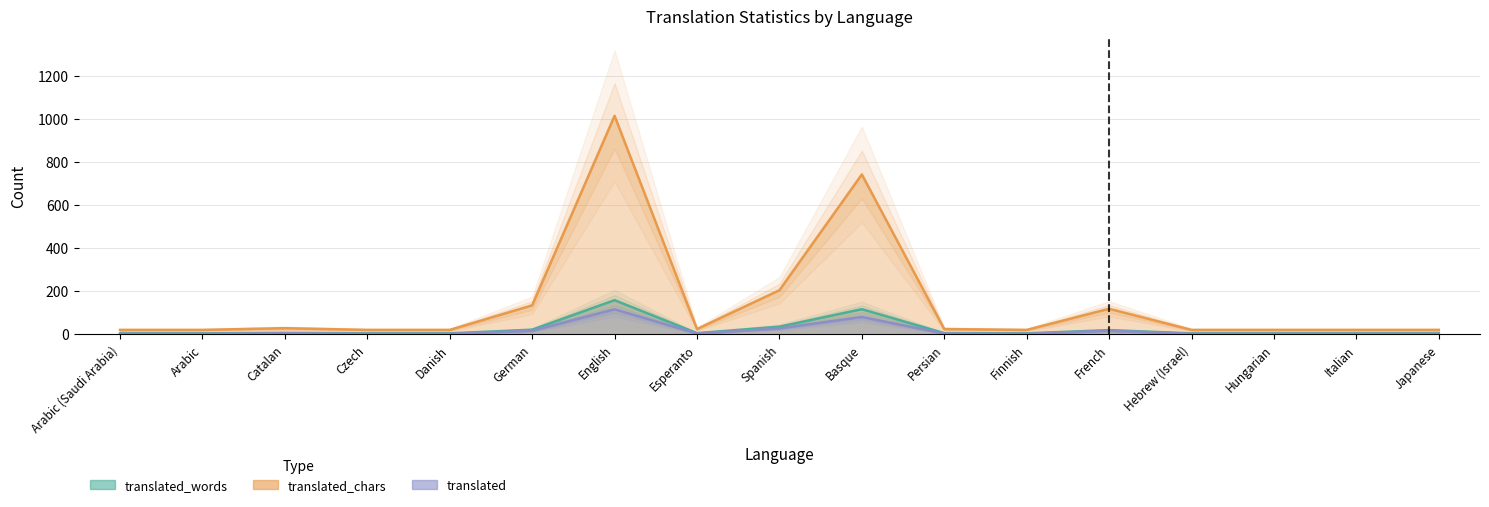

What is the difference between the highest and lowest values at German?

118